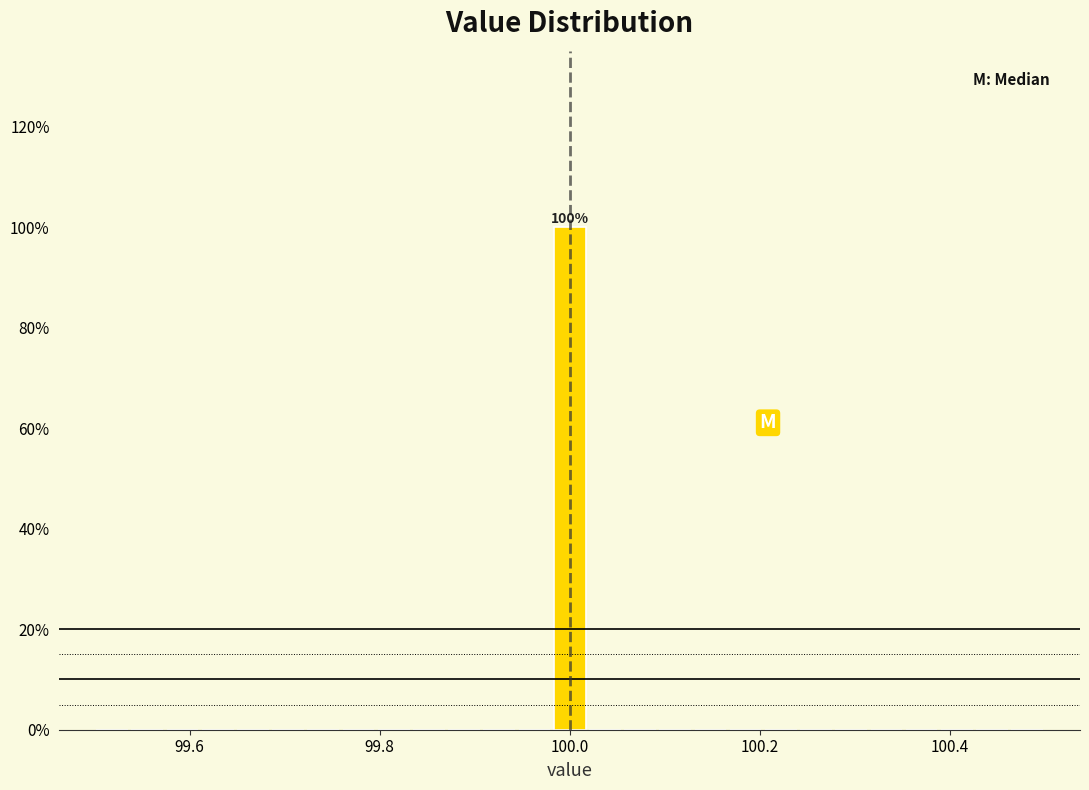

Read against the x-axis, roughly where is the centre of the tallest bar?

100.00